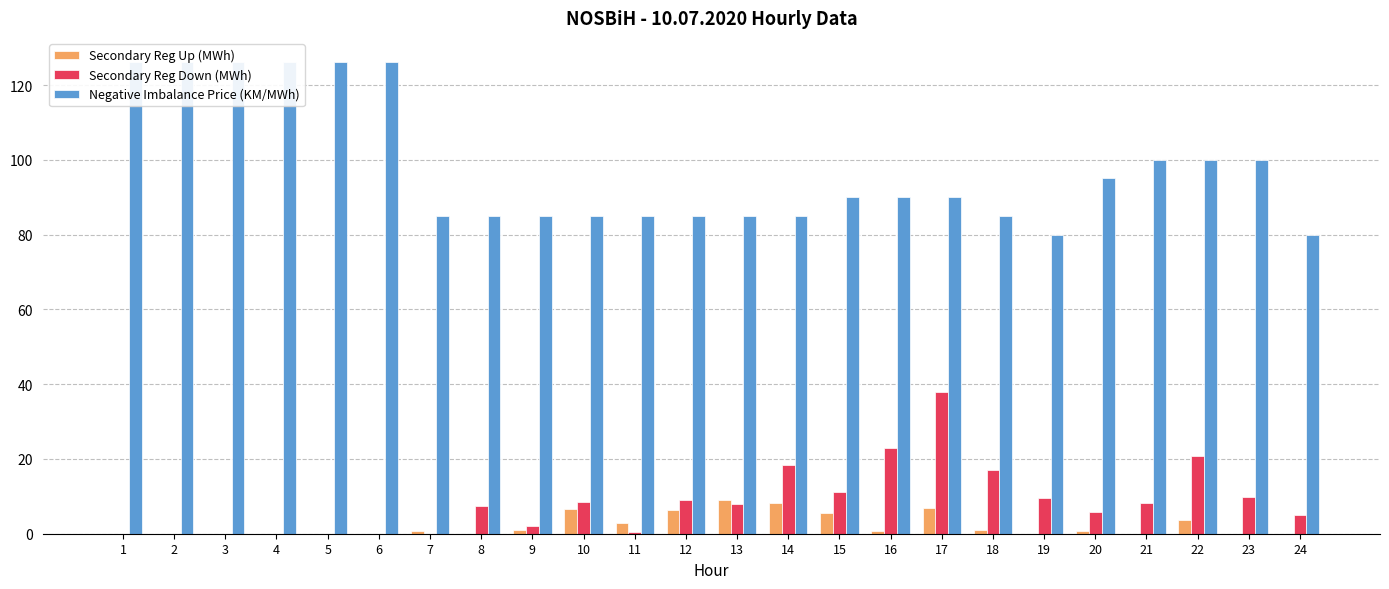

What is the sum of all Secondary Reg Up (MWh) values?

53.5